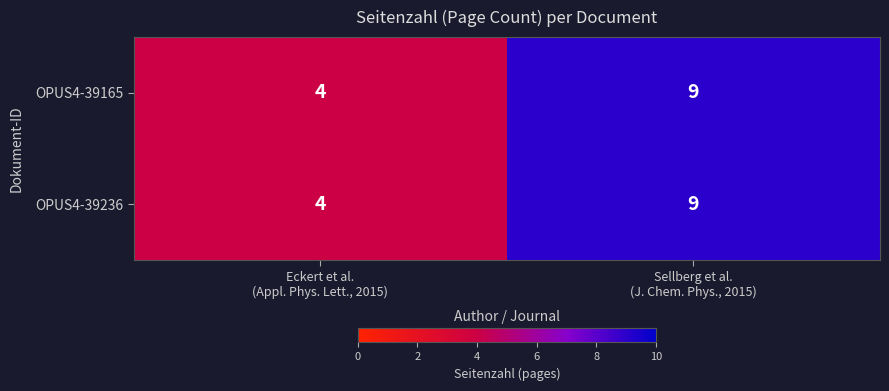

What is the difference between the maximum and minimum values in the OPUS4-39165 series?

5